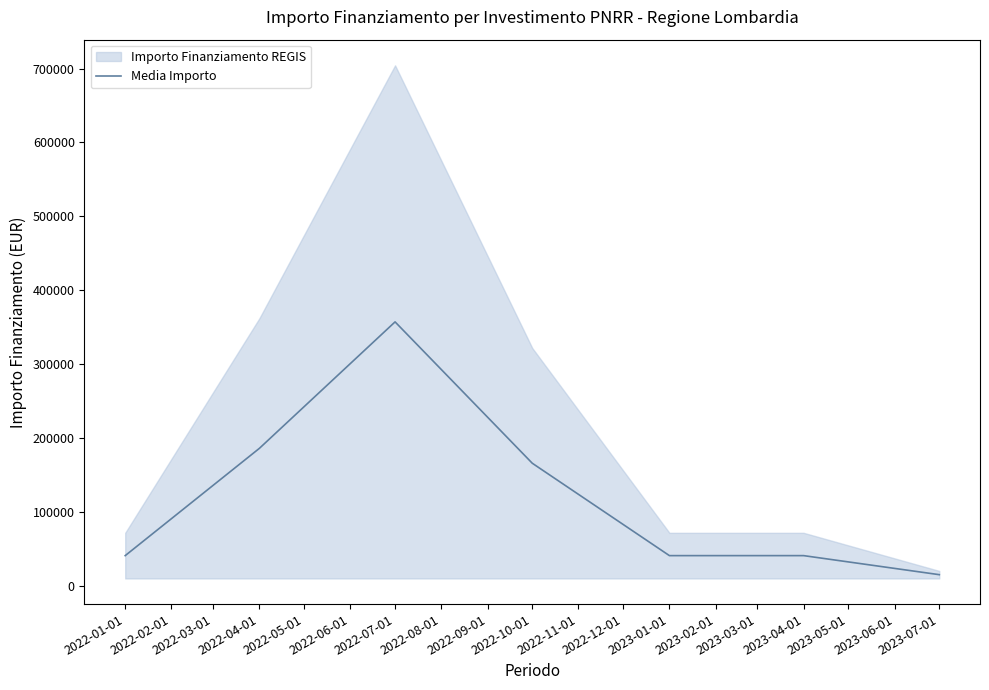

What is the label of the 7th point from the right?

2022-01-01